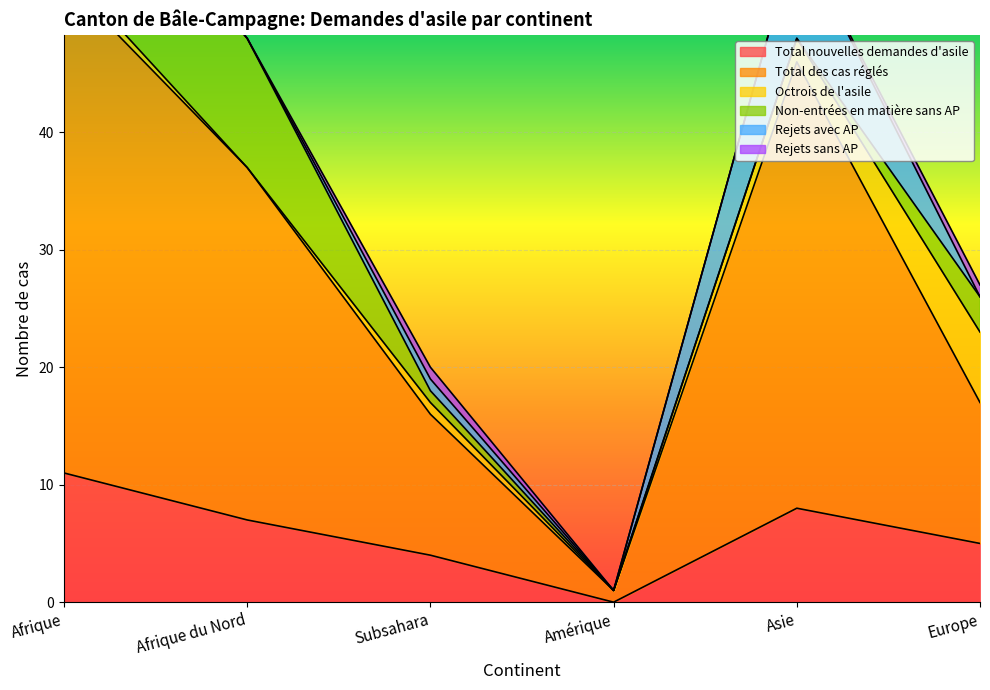

Which series changed the most between Afrique and Amérique?

Total des cas réglés